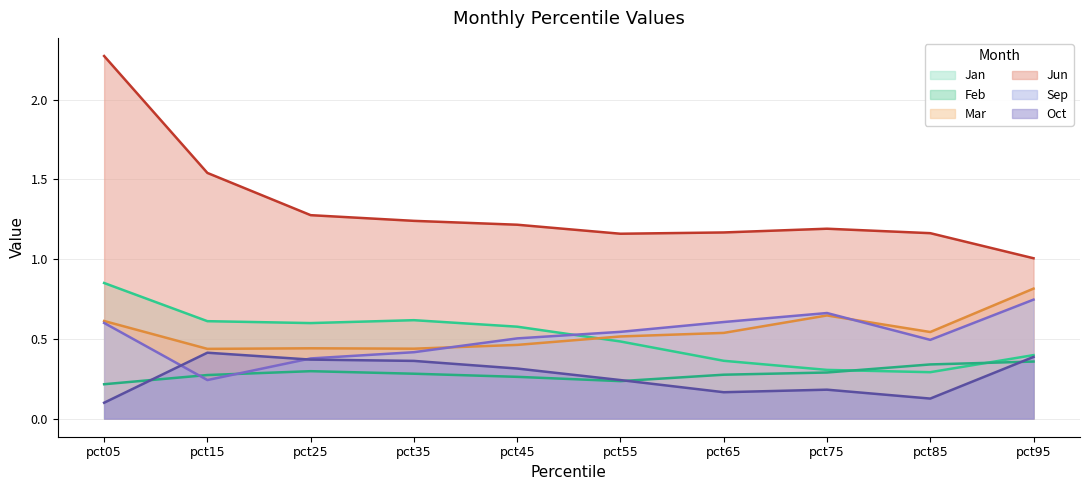

Where is the first local maximum for Oct?

pct15